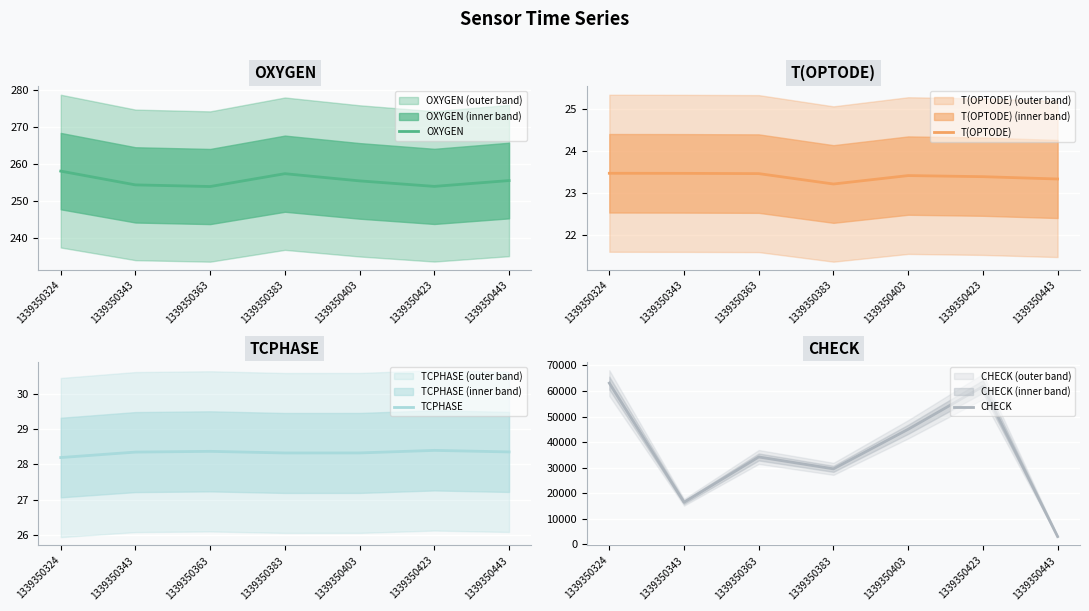

What is the average value of the CHECK series?

36126